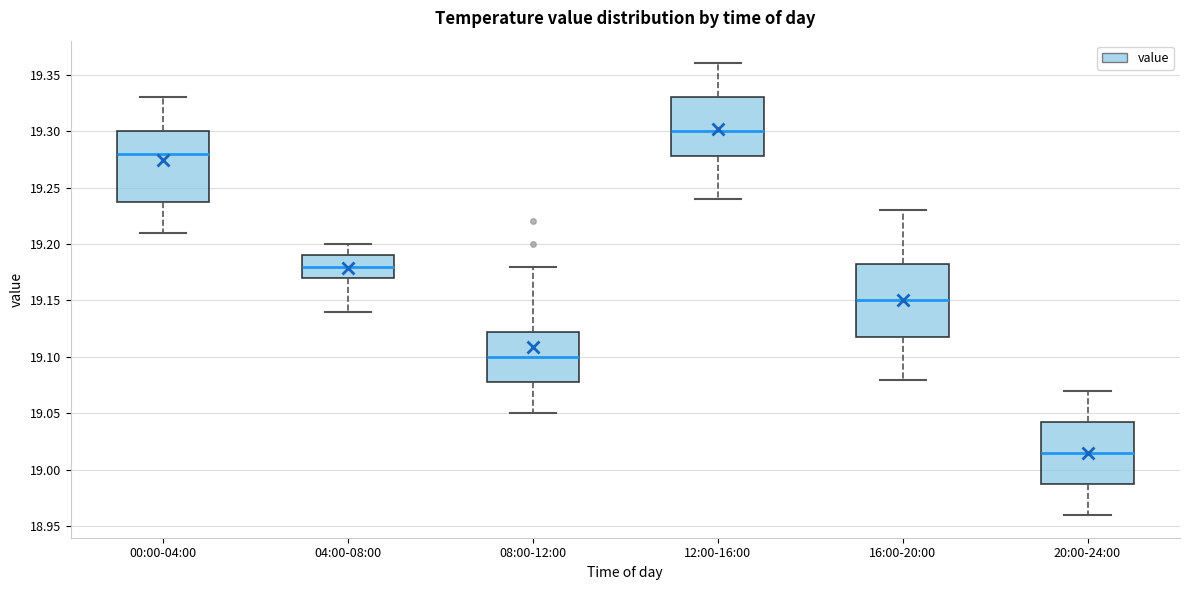

Which box has the lowest median line?

20:00-24:00